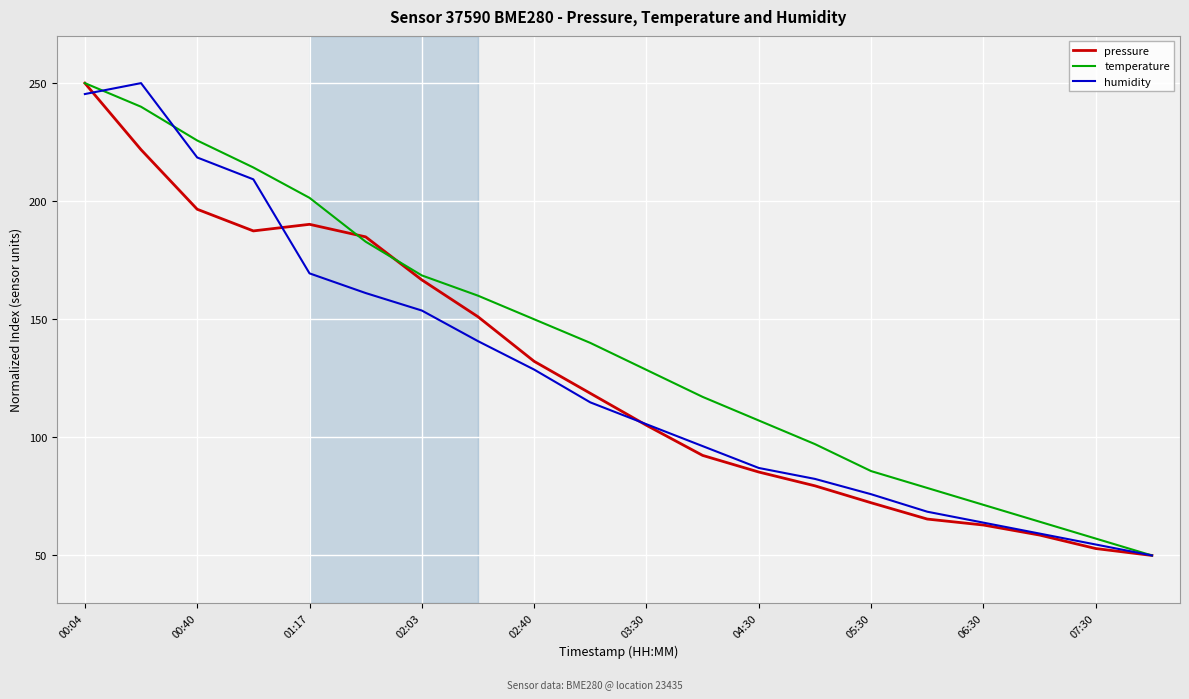

How many distinct data groups are displayed?

3